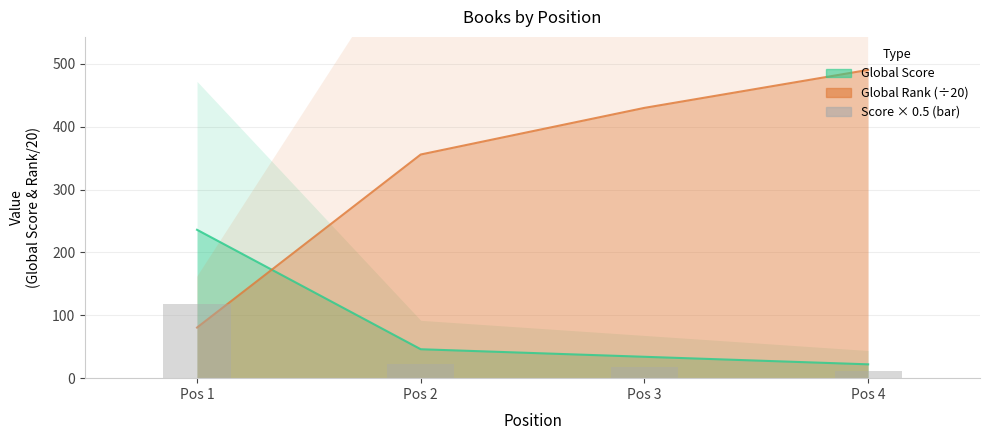

Reading left to right, list all the values displayed in this chart.

Global Score: 236.0	46.0	34.0	22.0
Global Rank: 80.5	355.8	429.9	490.3